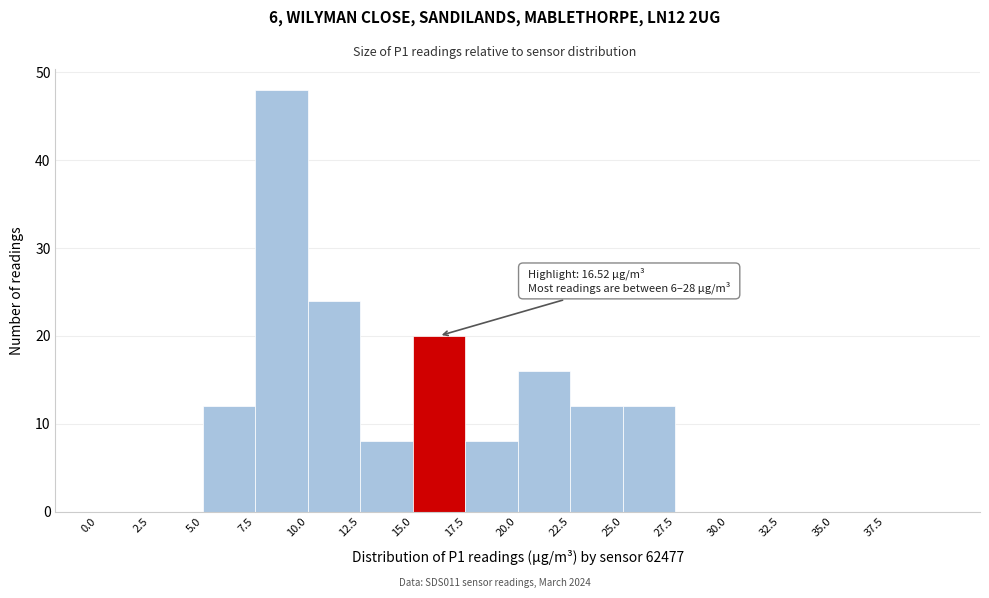

Over which range of the x-axis is the bar tallest?

7.5 to 10.0